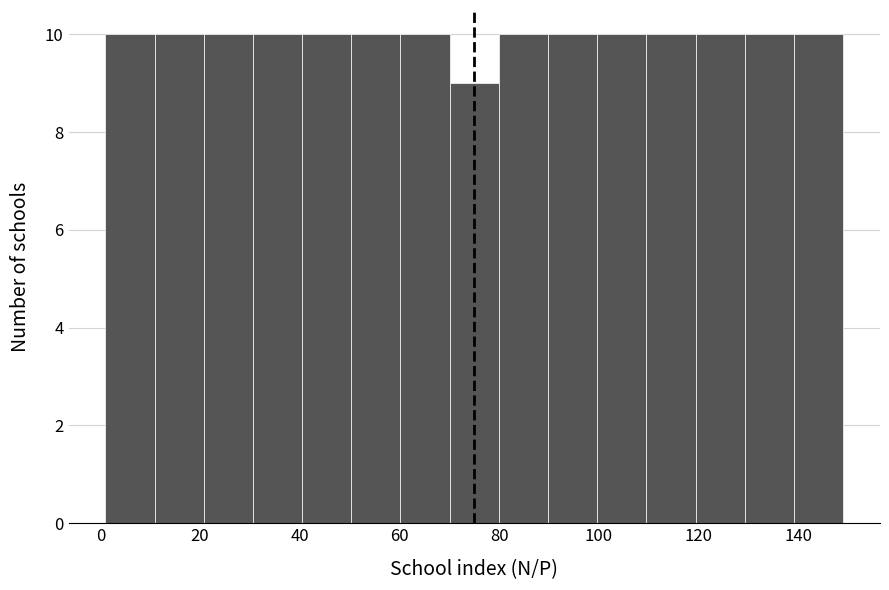

How tall is the bar that spans 130 to 140 on the x-axis? Neither the bar edges nor the heights are printed on the chart, so give them approximately, as read against the axes.

10